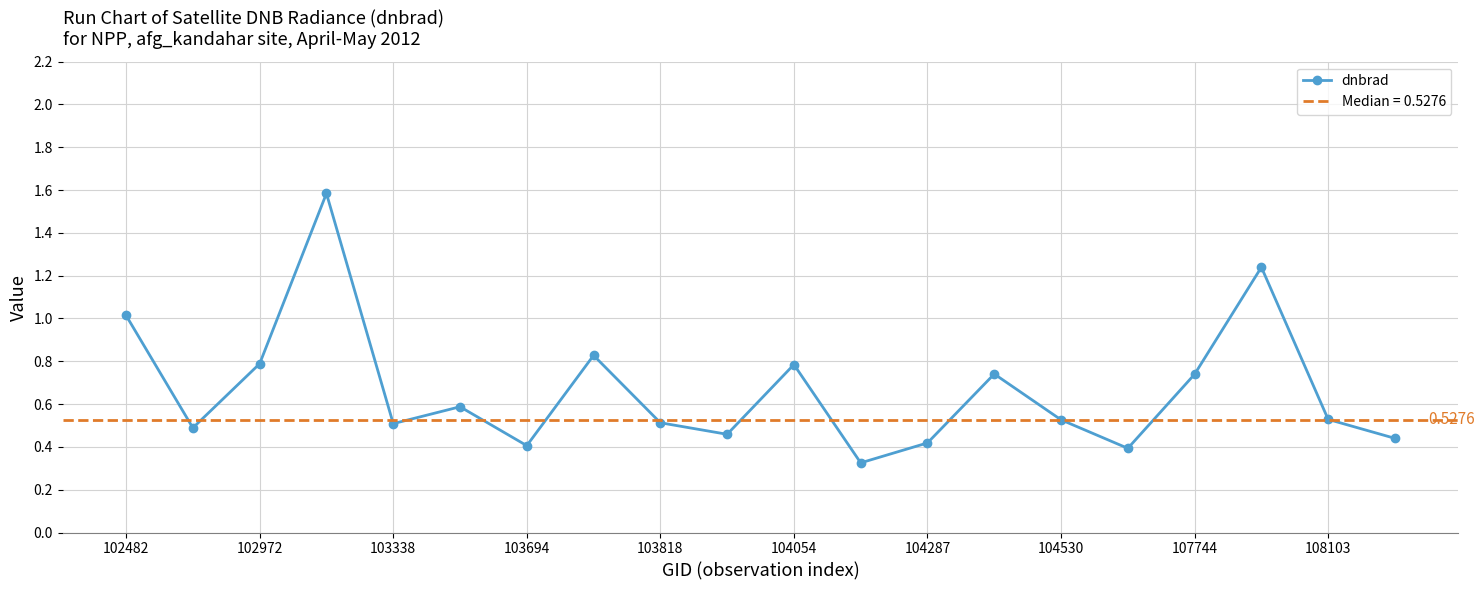

What is the difference between the values at 17 and 19?

0.8